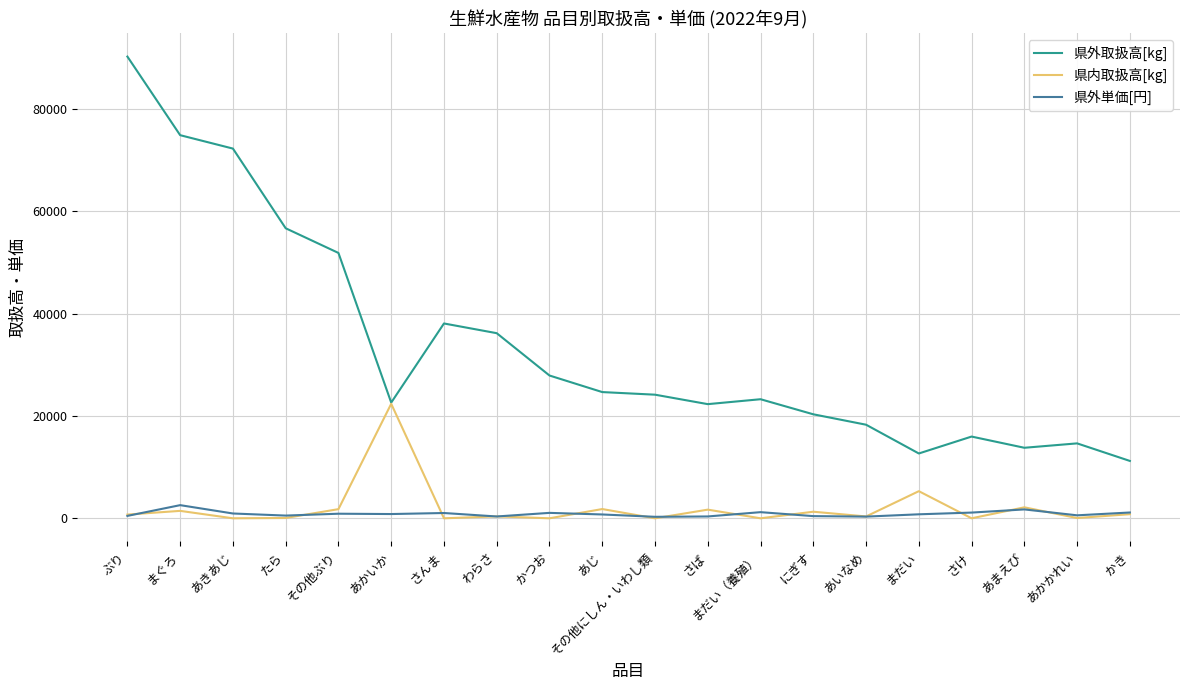

Rank the series by their maximum value, from highest to lowest.

県外取扱高[kg], 県内取扱高[kg], 県外単価[円]